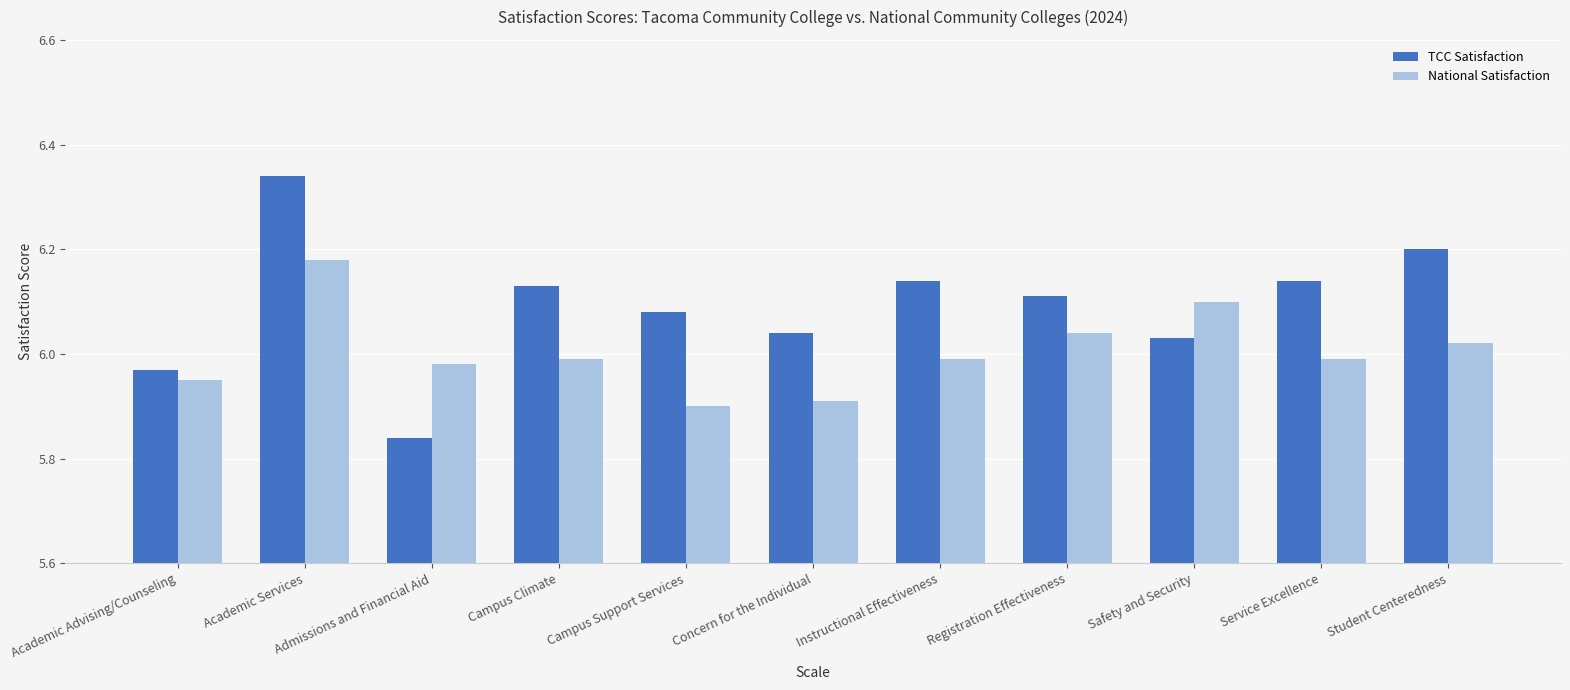

Rank the series by their maximum value, from lowest to highest.

National Satisfaction, TCC Satisfaction